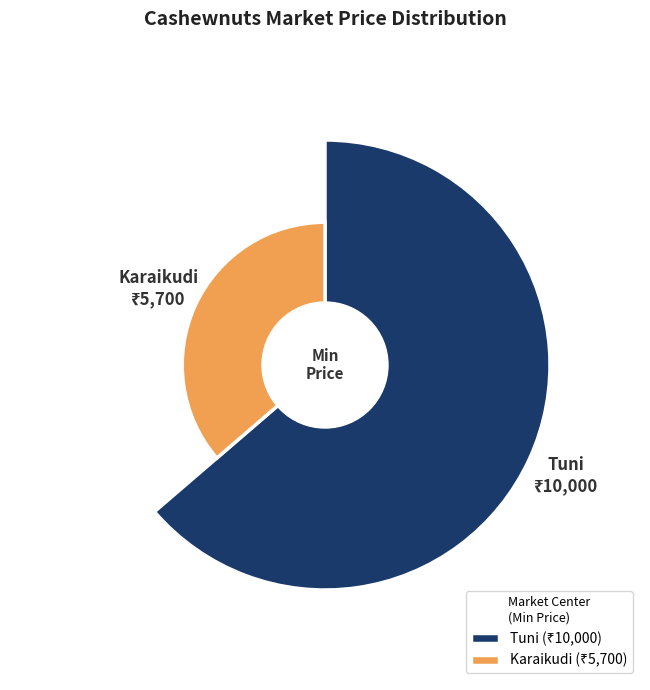

What is the majority slice?

Tuni